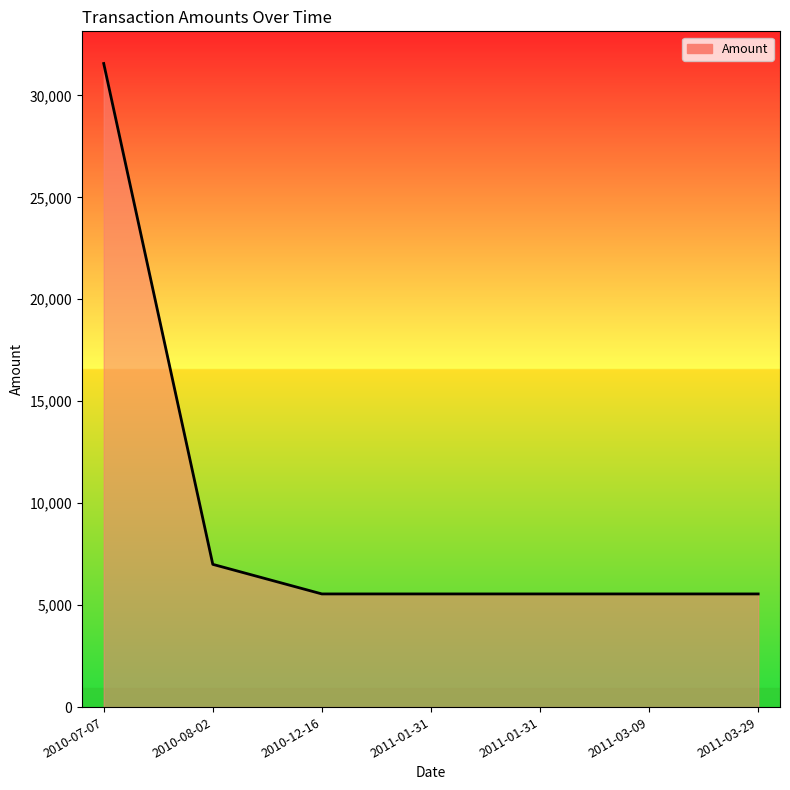

What is the difference between the maximum and minimum values?

26012